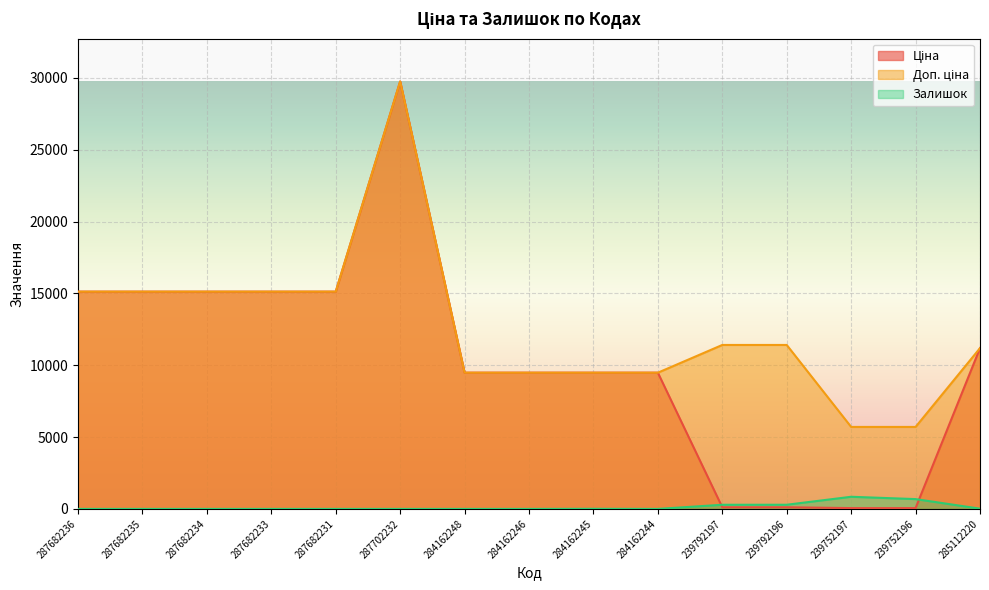

Which series changed the most between 239792196 and 239752197?

Доп. ціна